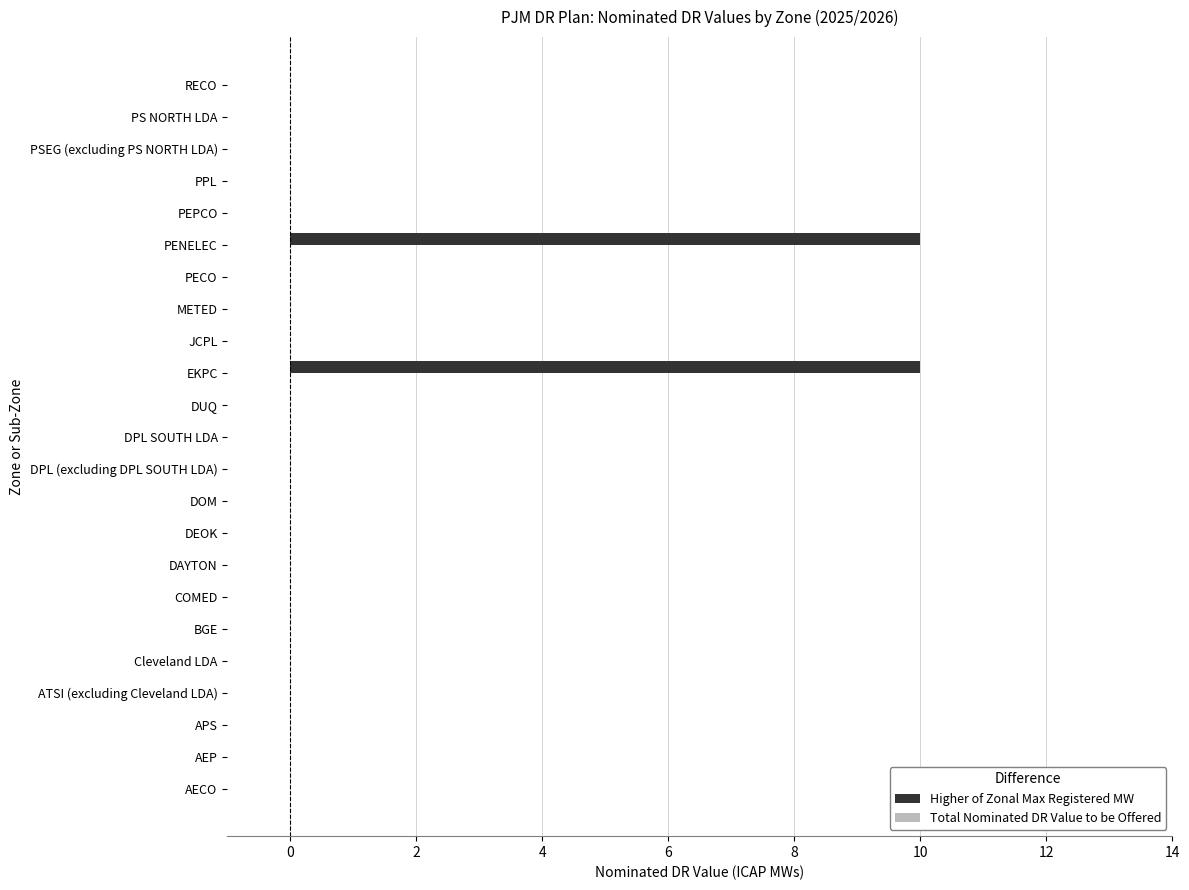

Does the chart contain stacked bars?

No